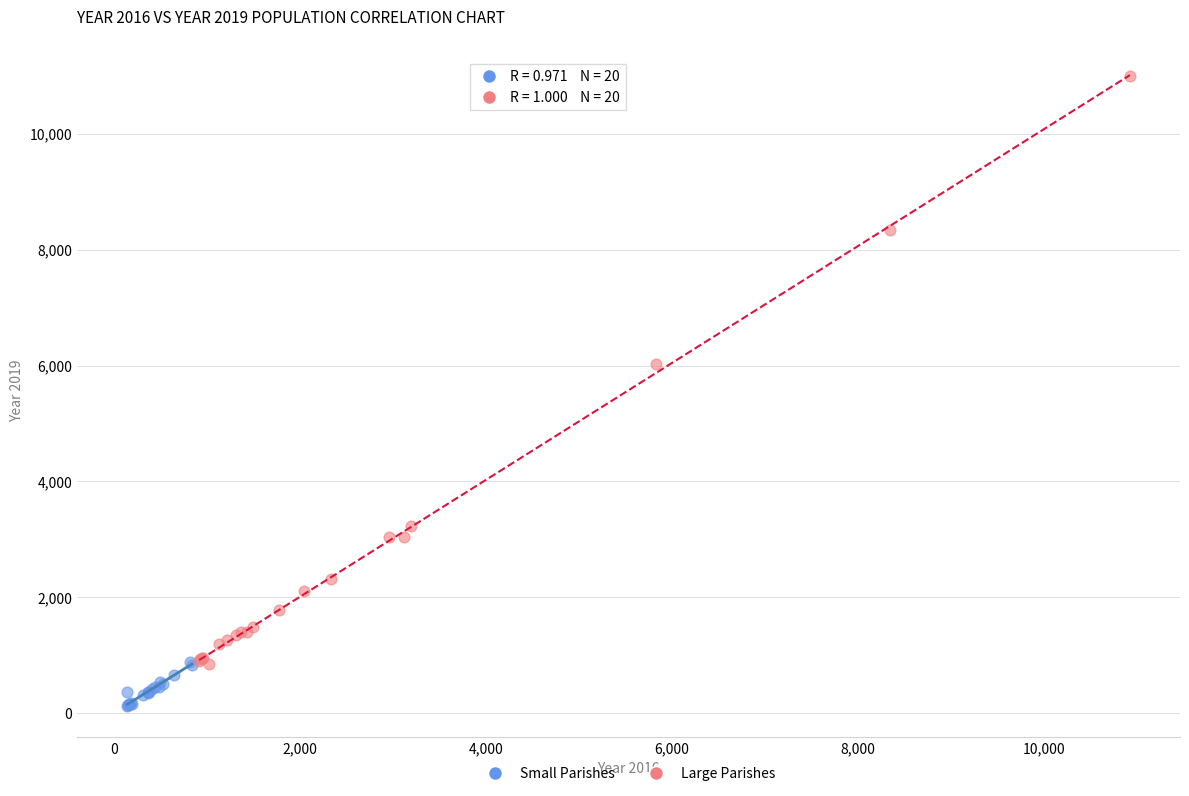

Which series reaches the minimum Y coordinate?

Small Parishes